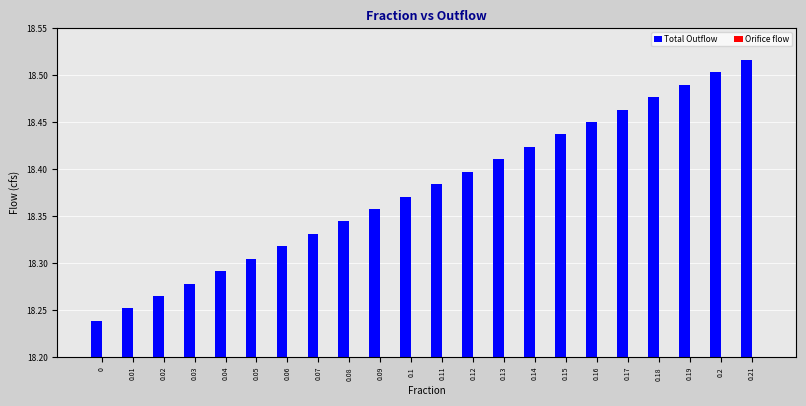

The chart shows a value of 26.9 at 0.09. True or false?

False